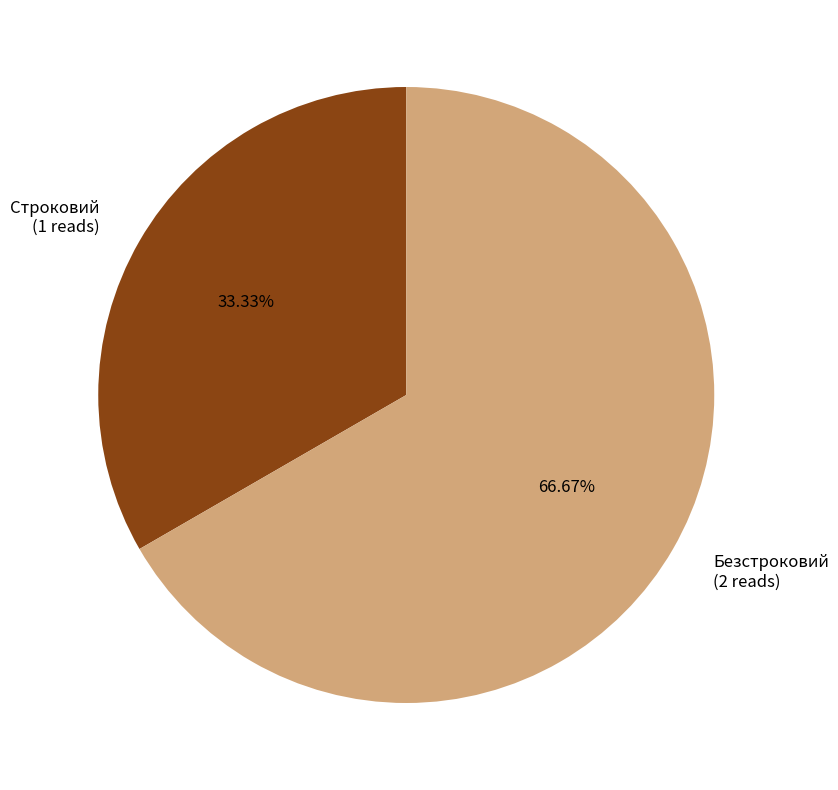

The Безстроковий slice represents 72% of the pie. True or false?

False